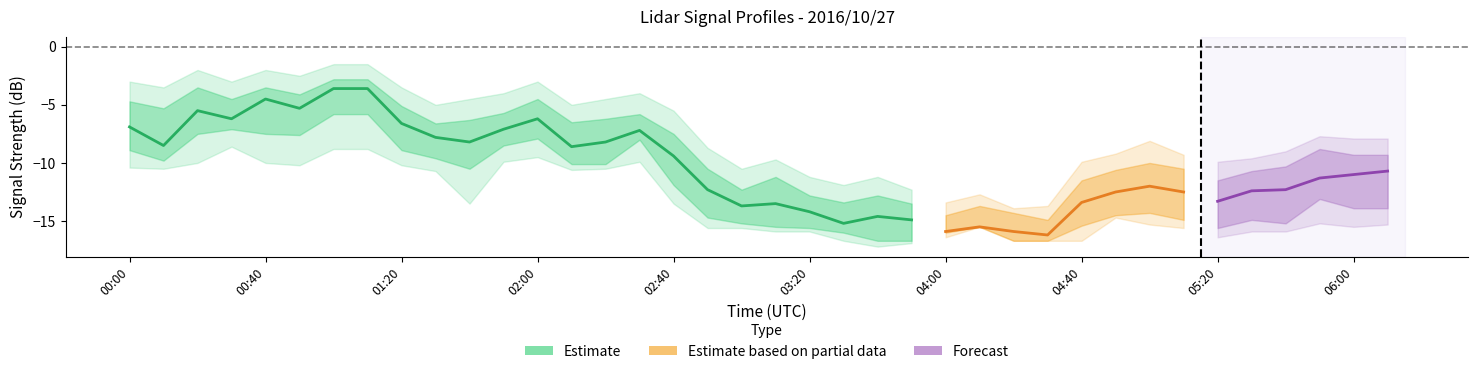

The value of lower at 16 is -19.4. True or false?

False